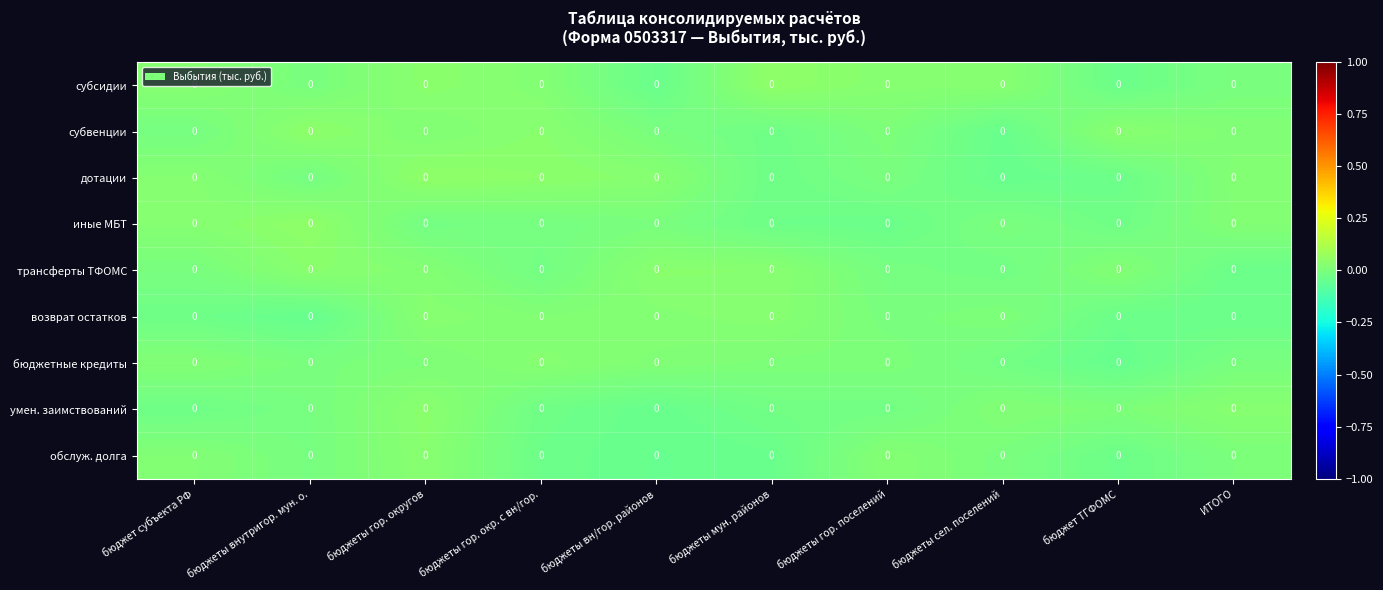

Between бюджет субъекта РФ and ИТОГО, which series saw the biggest shift?

умен. заимствований